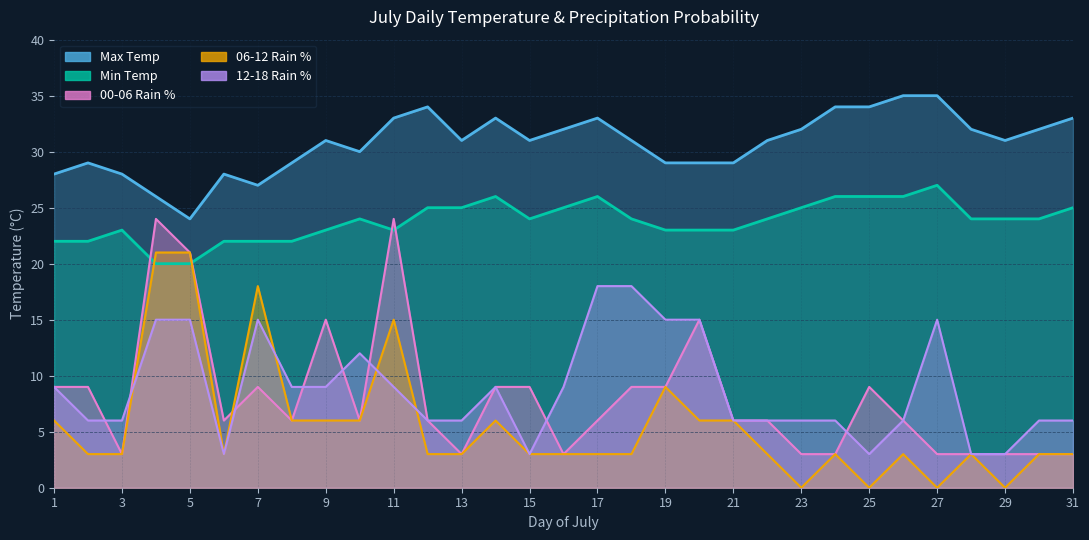

Between 24 and 30, which is larger?

24